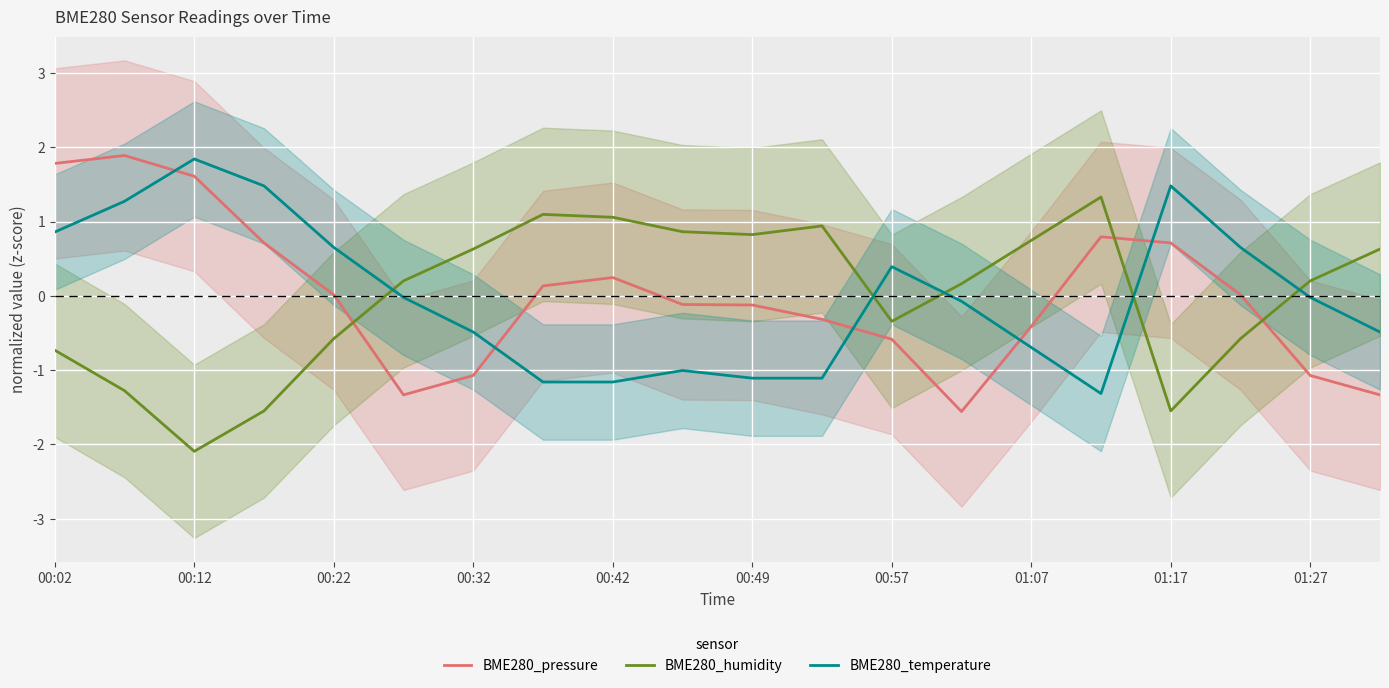

Is the value of BME280_temperature at 00:42 greater than the value of BME280_humidity at 00:49?

No